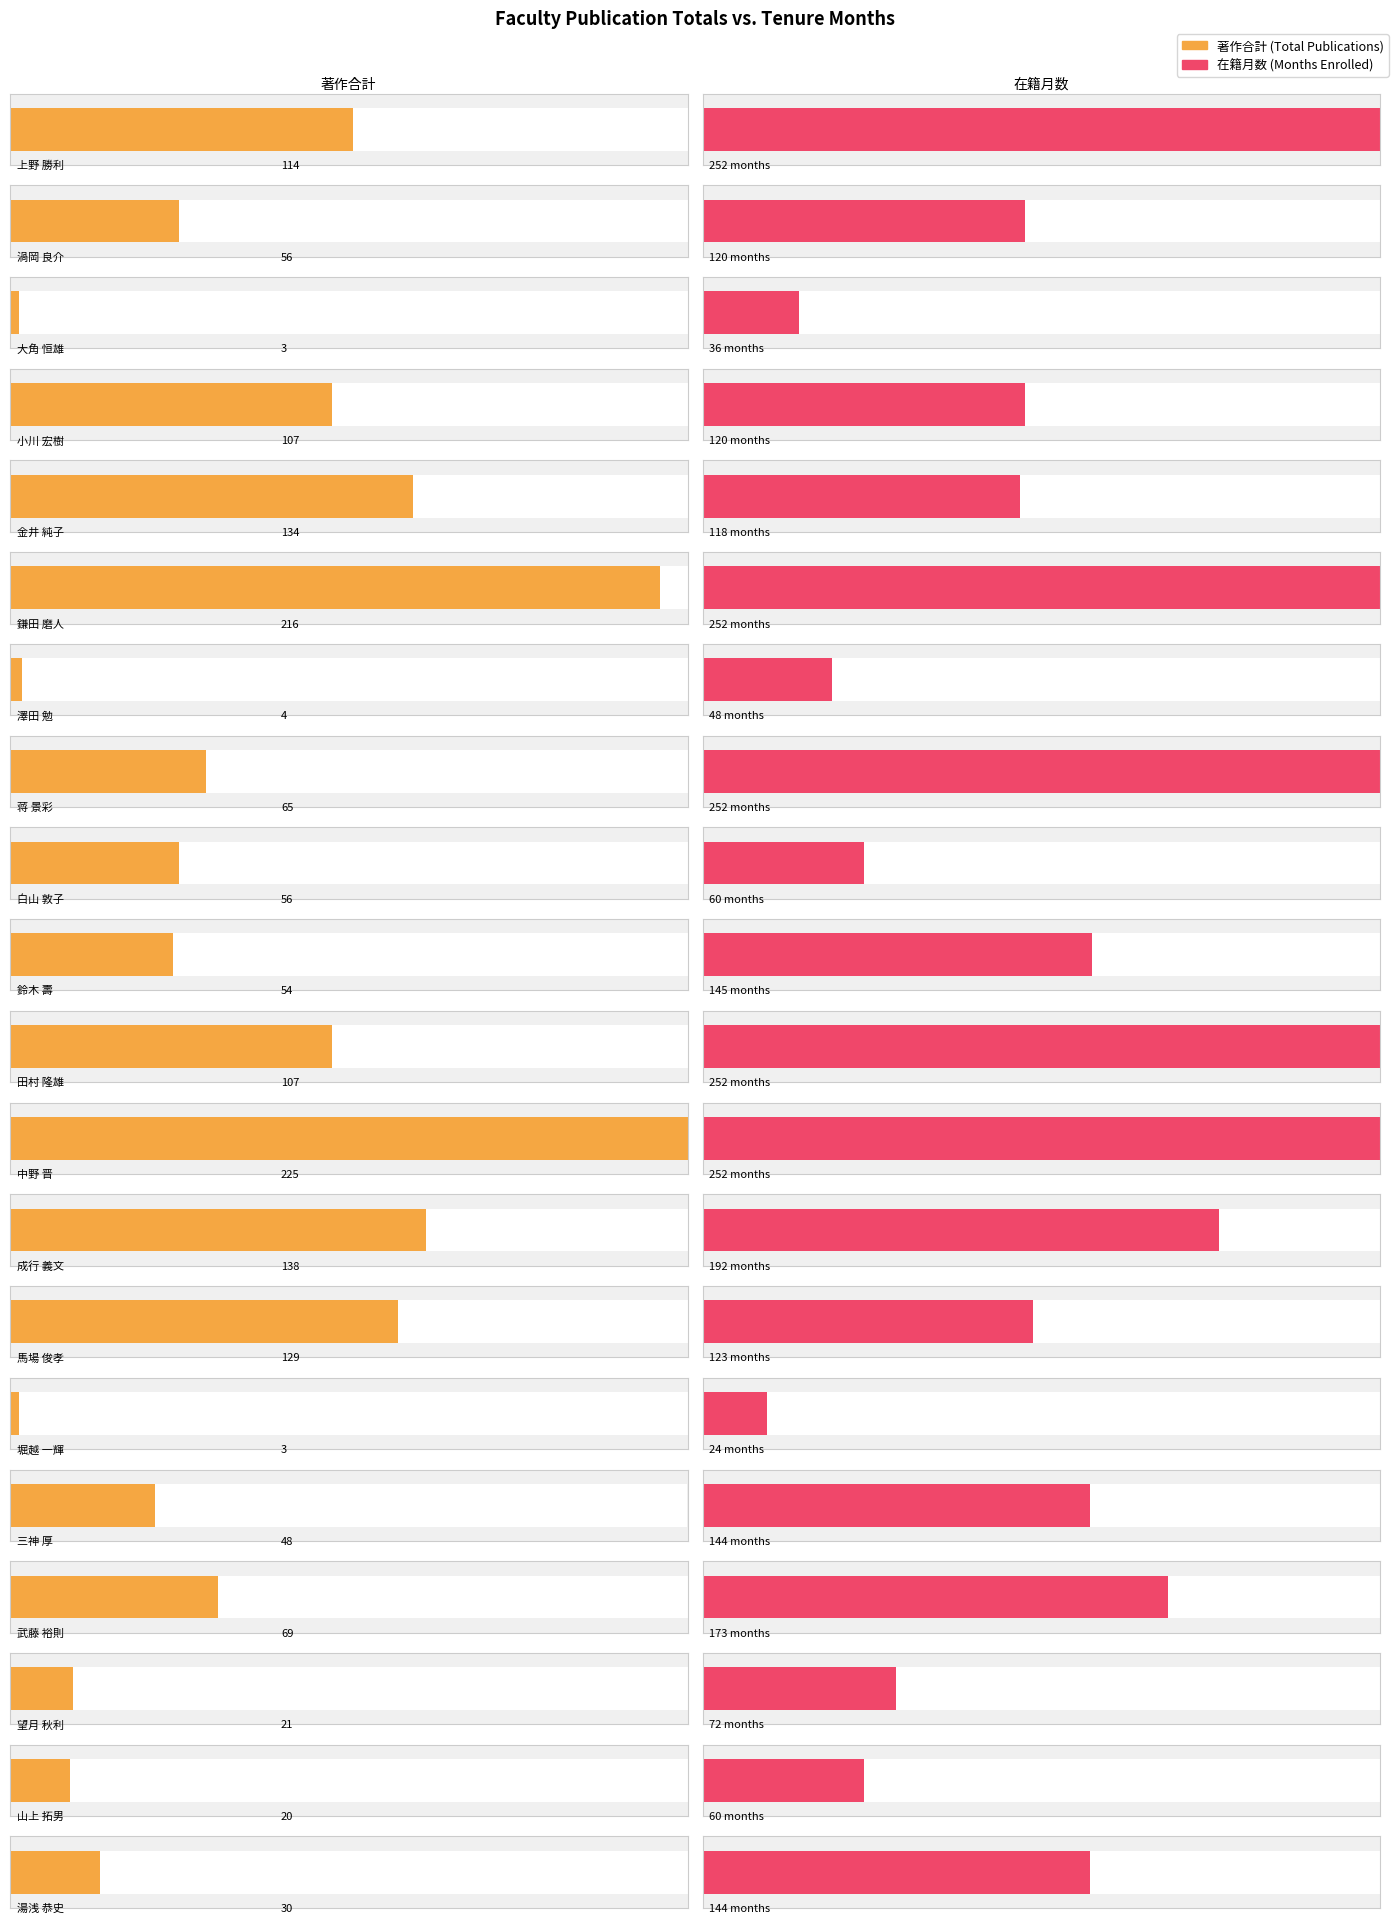

Where is 著作合計 nearest to the value 114?

上野 勝利